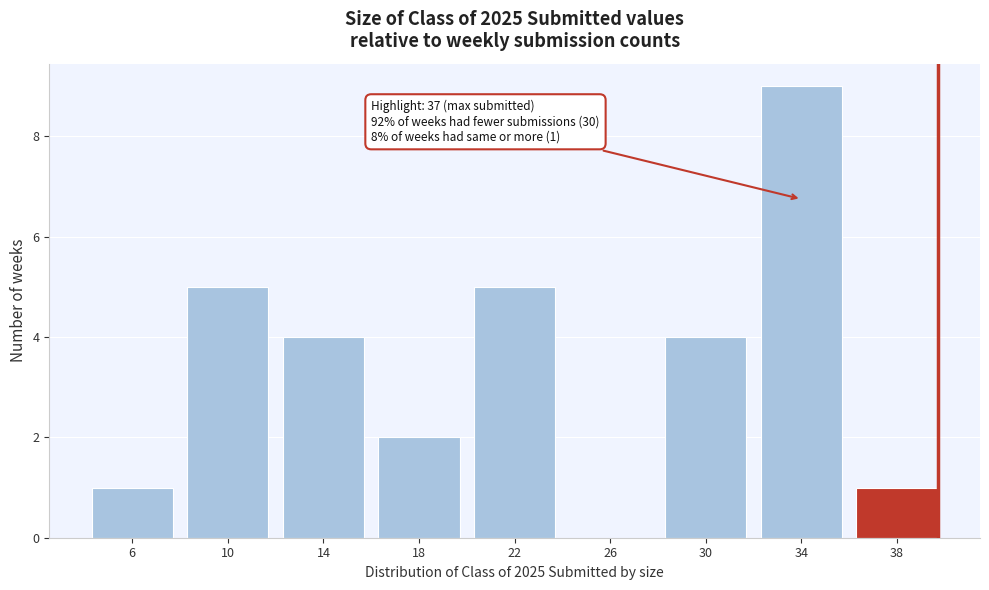

Reading left to right, list all the values displayed in this chart.

6=1	10=5	14=4	18=2	22=5	26=0	30=4	34=9	38=1